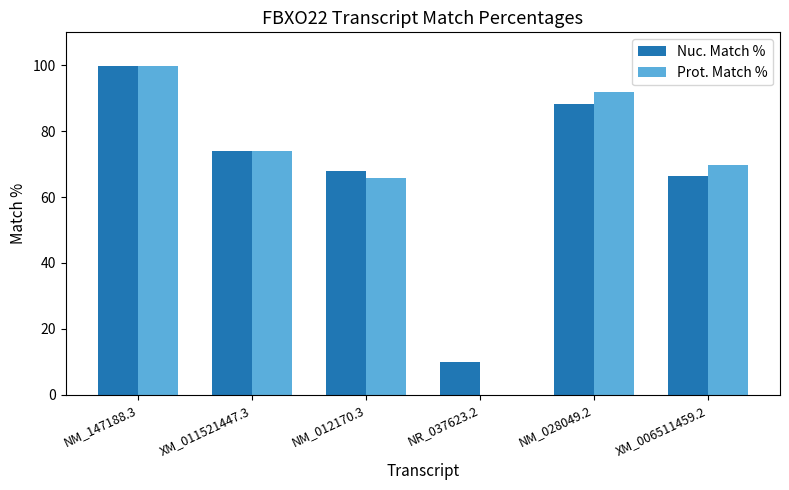

At which label does Nuc. Match % first exceed 74?

NM_147188.3